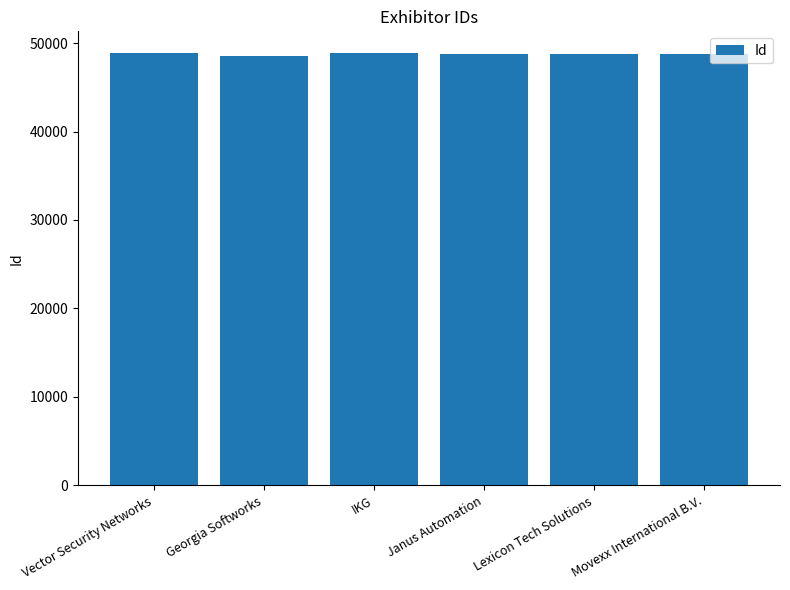

What is the change in value from Georgia Softworks to Janus Automation?

+163